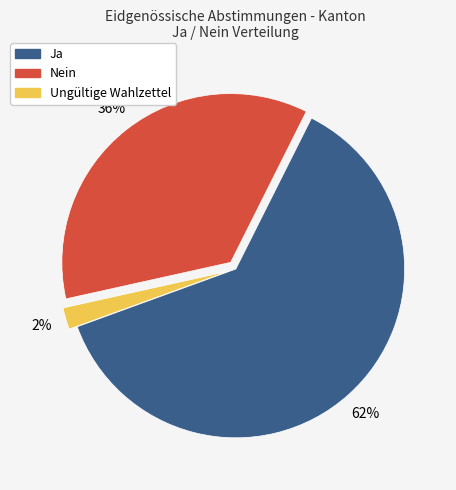

Is it true that Ja is 62% of the pie?

True